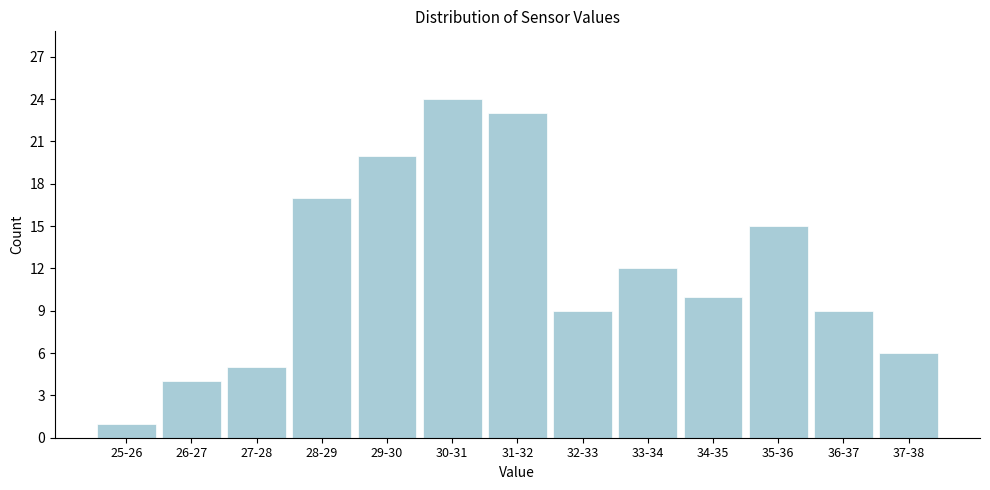

Reading right to left, extract all data points from this chart.

37-38=6	36-37=9	35-36=15	34-35=10	33-34=12	32-33=9	31-32=23	30-31=24	29-30=20	28-29=17	27-28=5	26-27=4	25-26=1